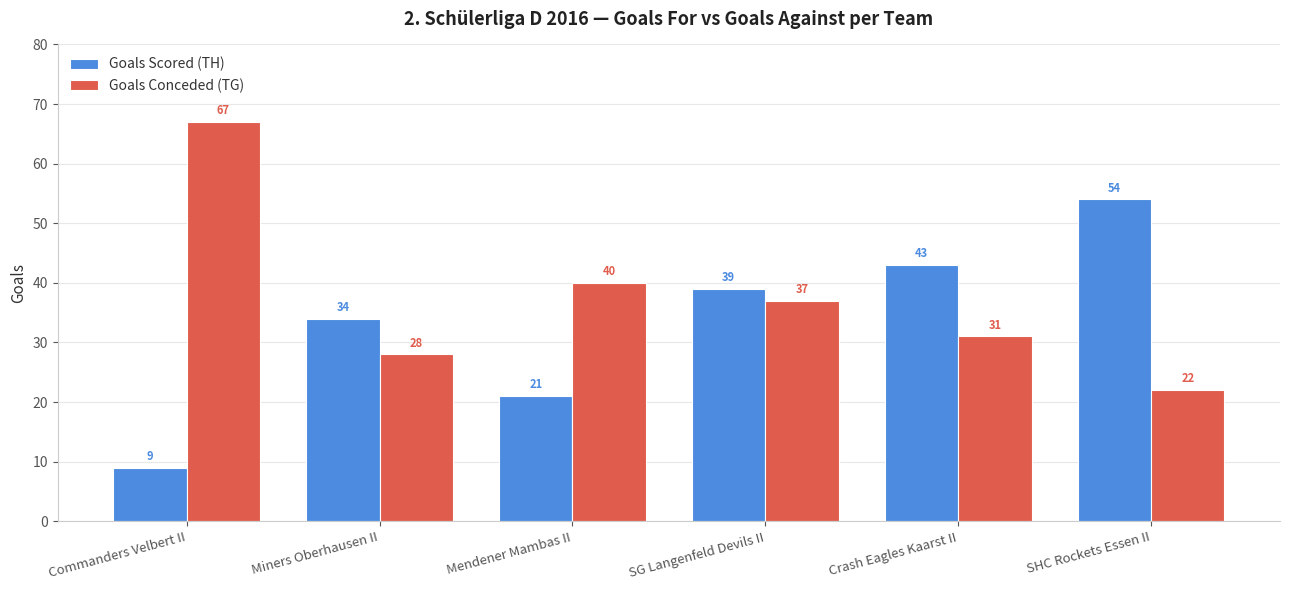

Count the number of data series in this chart.

2